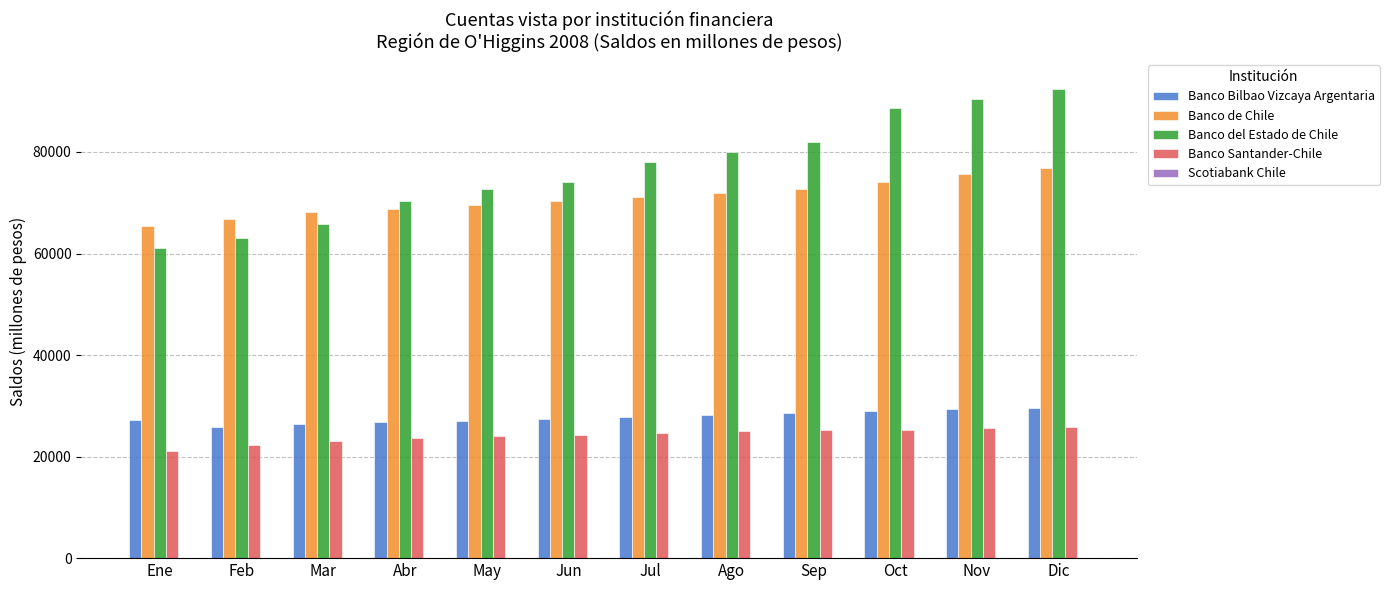

Which series changed the most between Ene and Abr?

Banco del Estado de Chile